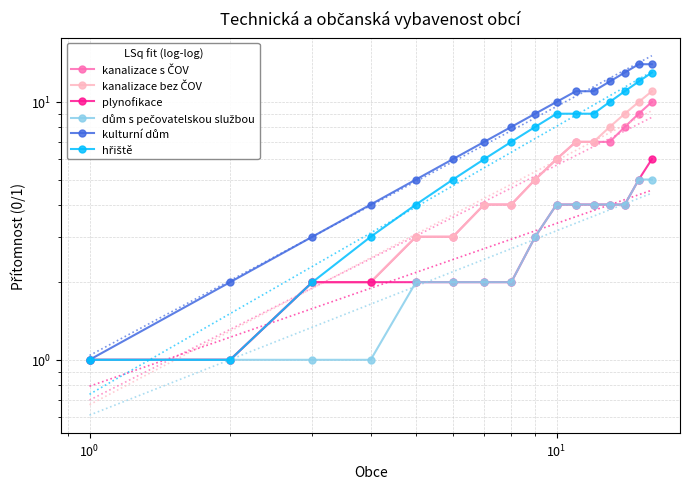

What is the sum of all hřiště values?

110